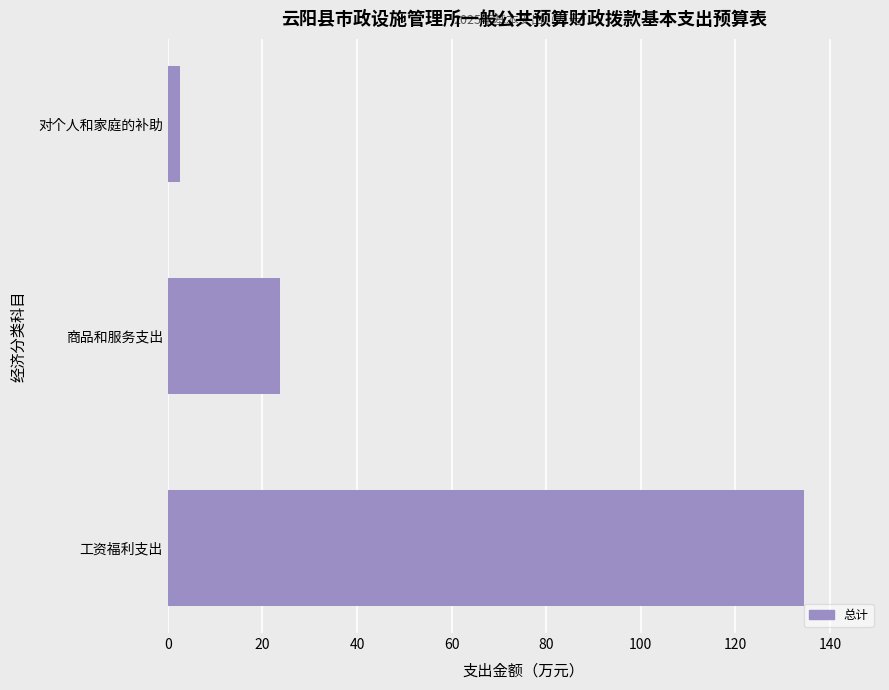

How many data points are less than 23?

1